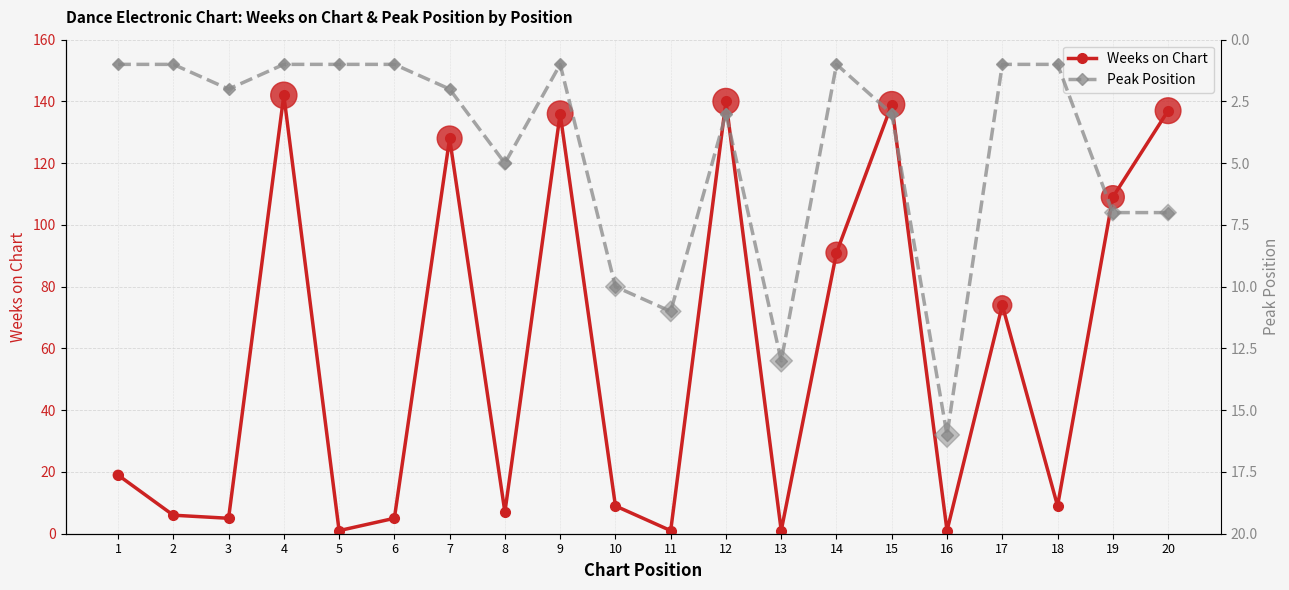

What is the total value across all series at 15?

142